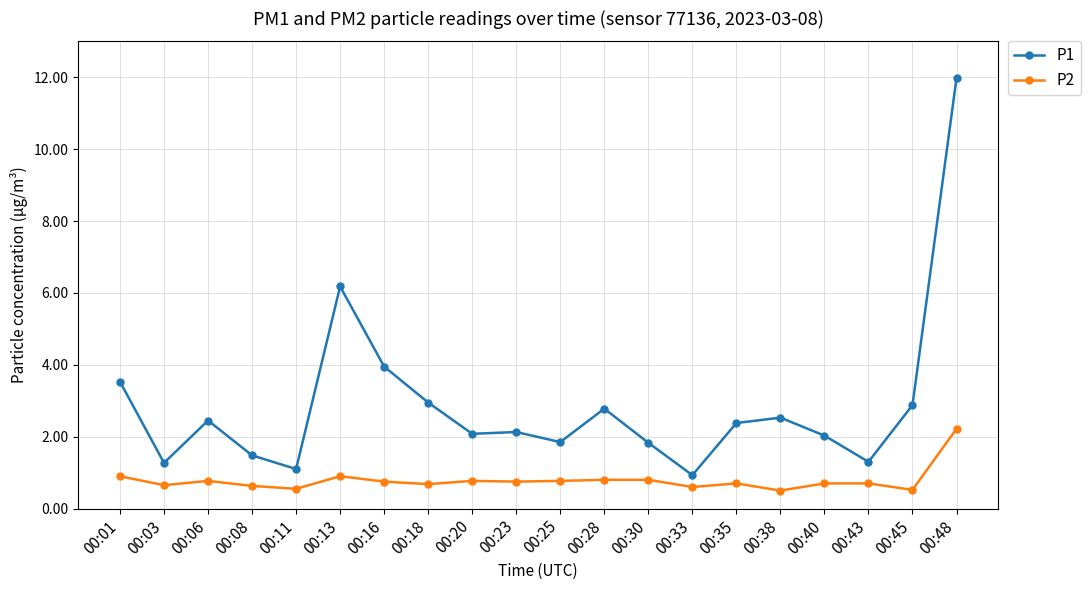

What is the average value of the P2 series?

0.8